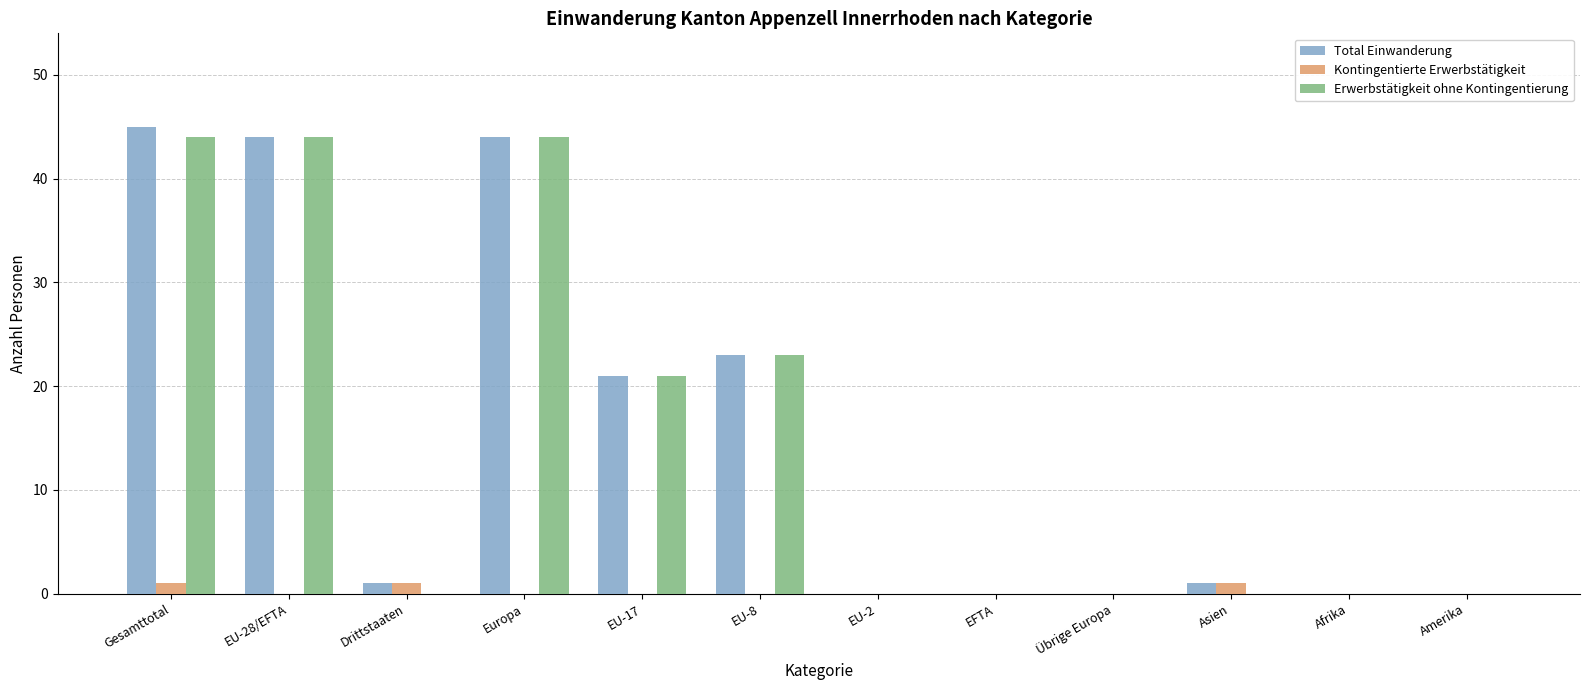

Reading right to left, what are all the values shown in this chart?

Total Einwanderung: 0	0	1	0	0	0	23	21	44	1	44	45
Kontingentierte Erwerbstätigkeit: 0	0	1	0	0	0	0	0	0	1	0	1
Erwerbstätigkeit ohne Kontingentierung: 0	0	0	0	0	0	23	21	44	0	44	44